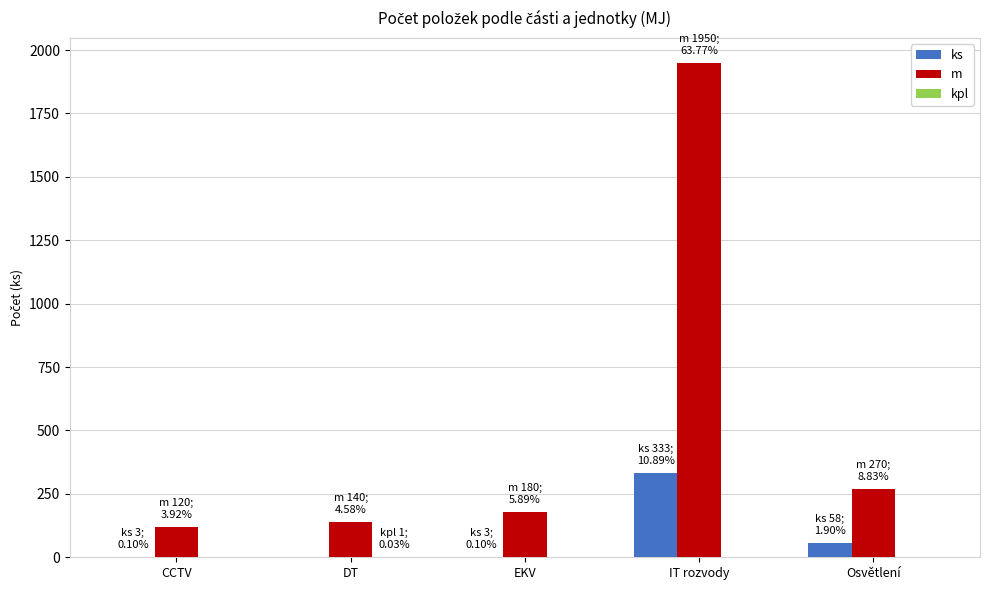

What is the maximum value shown in the chart?

1950